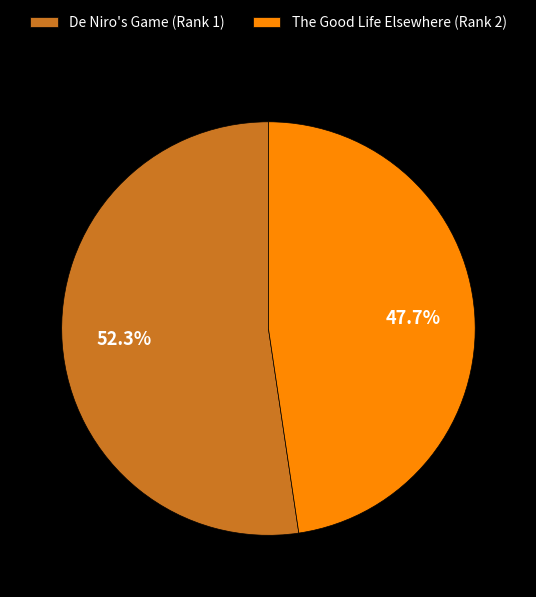

Which slice is the largest?

De Niro's Game (Rank 1)